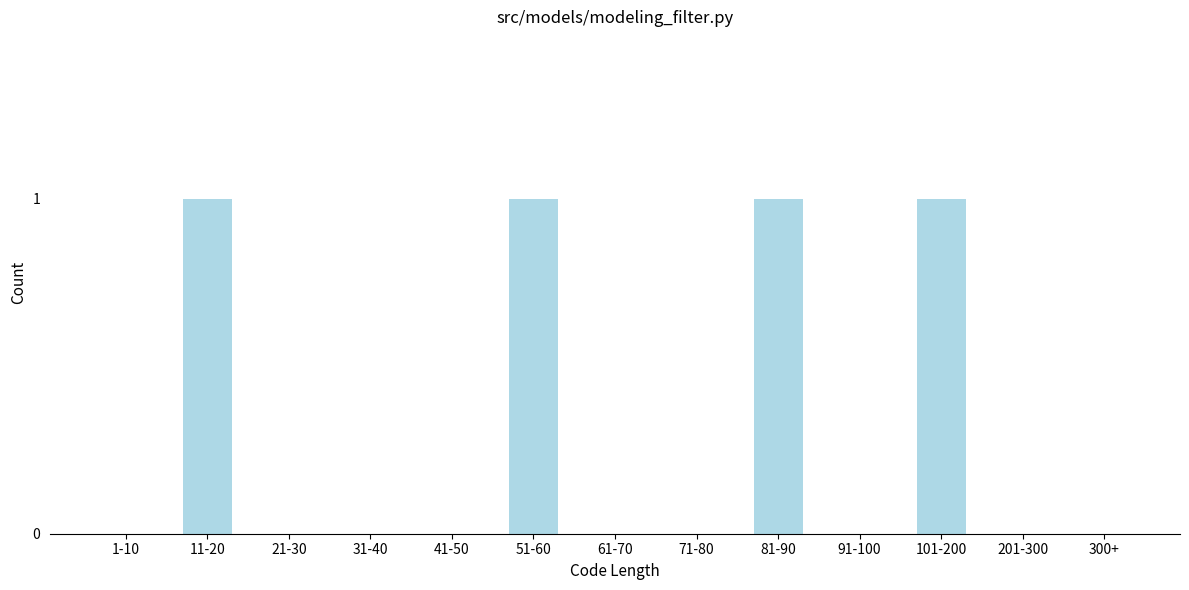

Reading left to right, transcribe all the data shown in this chart.

1-10=0	11-20=1	21-30=0	31-40=0	41-50=0	51-60=1	61-70=0	71-80=0	81-90=1	91-100=0	101-200=1	201-300=0	300+=0